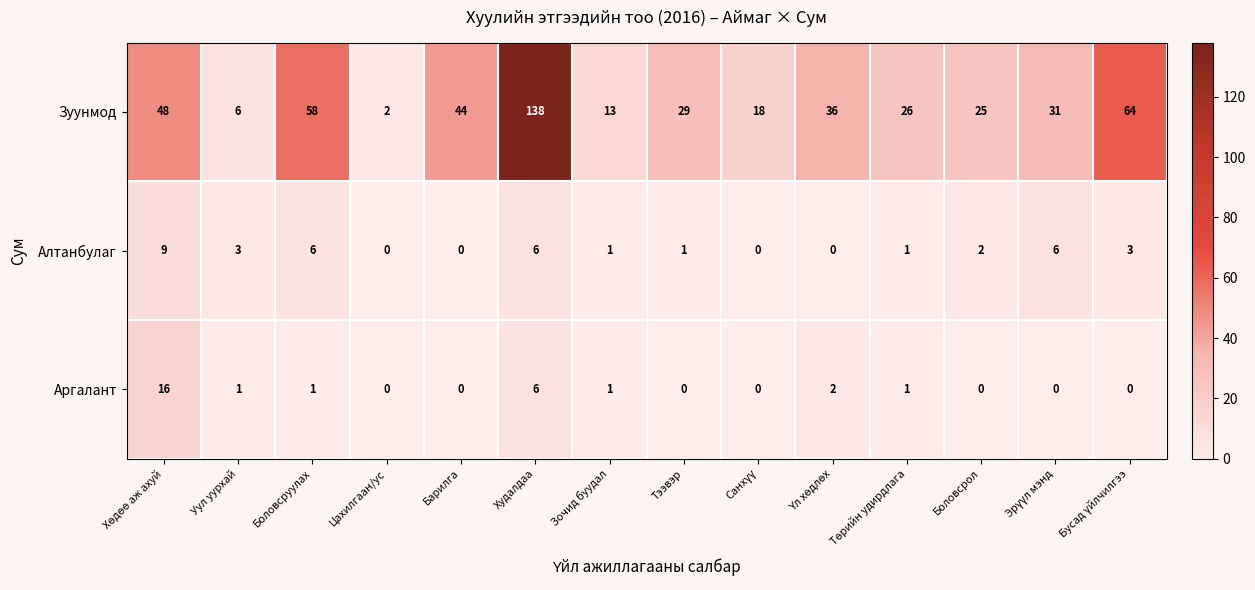

Rank the series at Боловсрол from lowest to highest value.

Аргалант, Алтанбулаг, Зуунмод